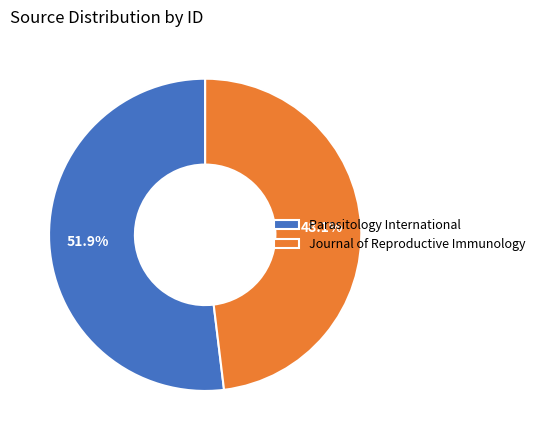

What percentage is the Parasitology International slice, to the nearest percent?

52%